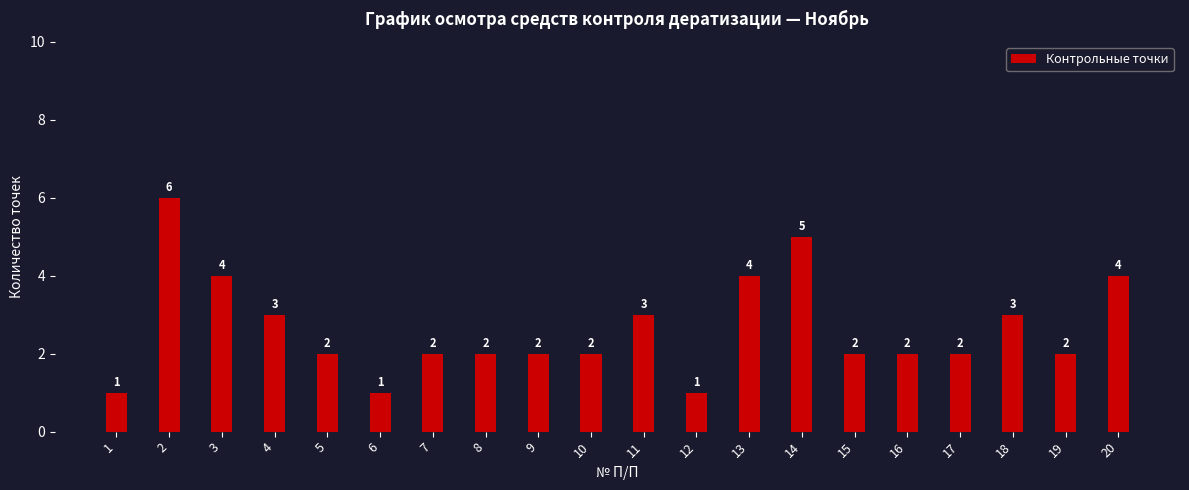

What is the difference between the values at 17 and 18?

1